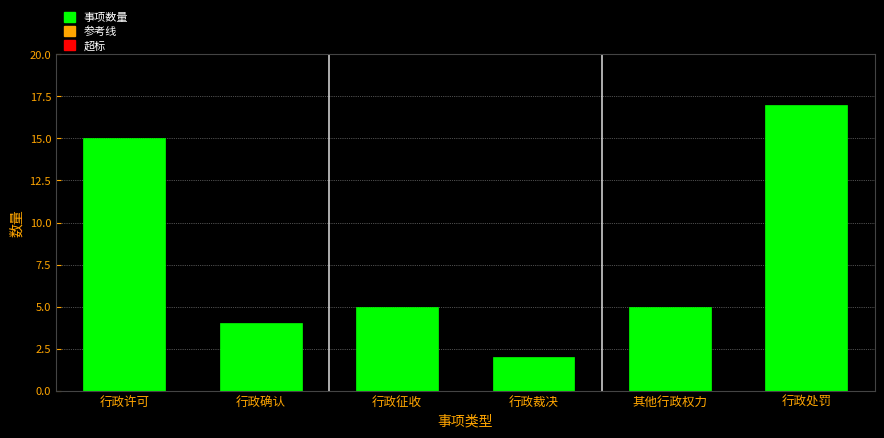

Reading left to right, list all the values displayed in this chart.

15	4	5	2	5	17